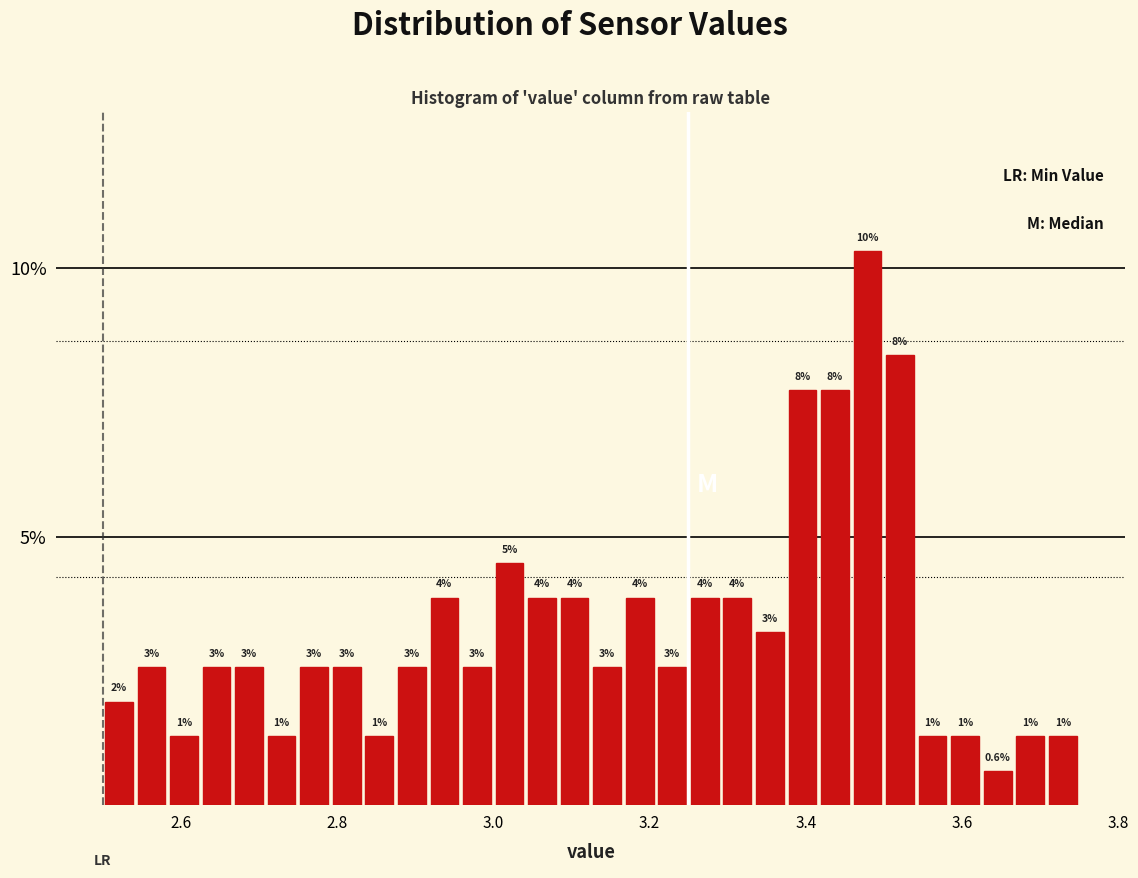

Read against the x-axis, roughly where is the centre of the tallest bar?

3.48